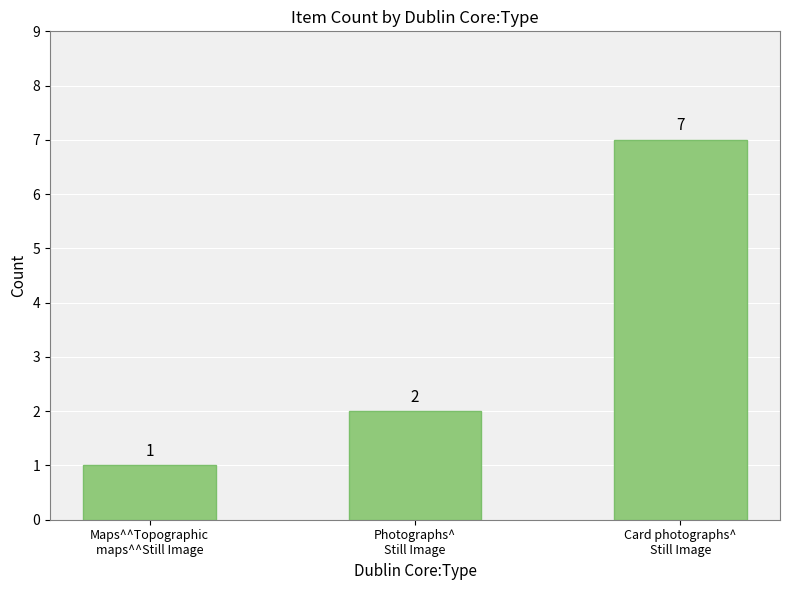

What is the difference between the values at Maps^^Topographic
maps^^Still Image and Photographs^
Still Image?

1